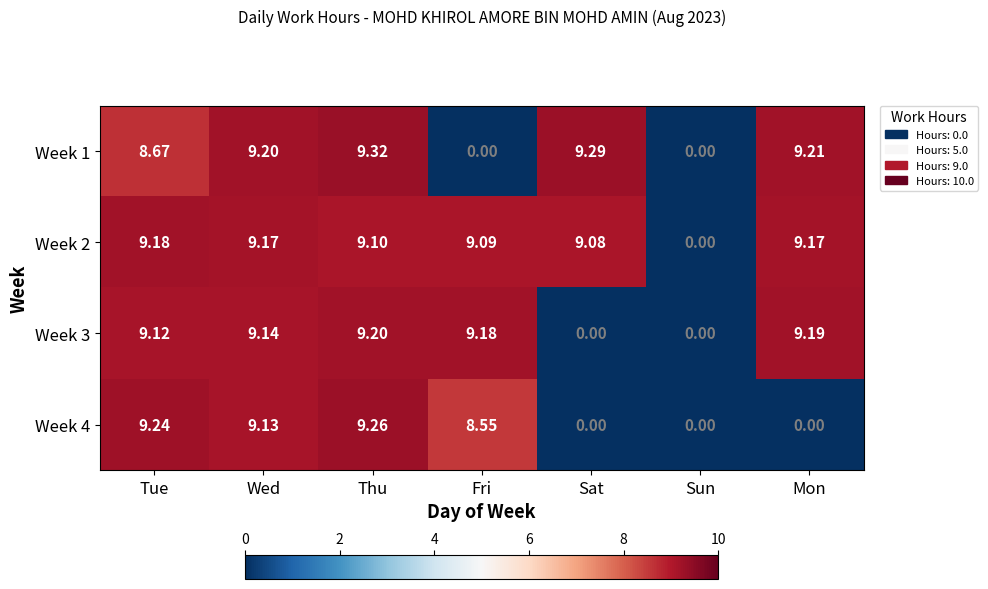

At which category is the sum across all series the highest?

Thu